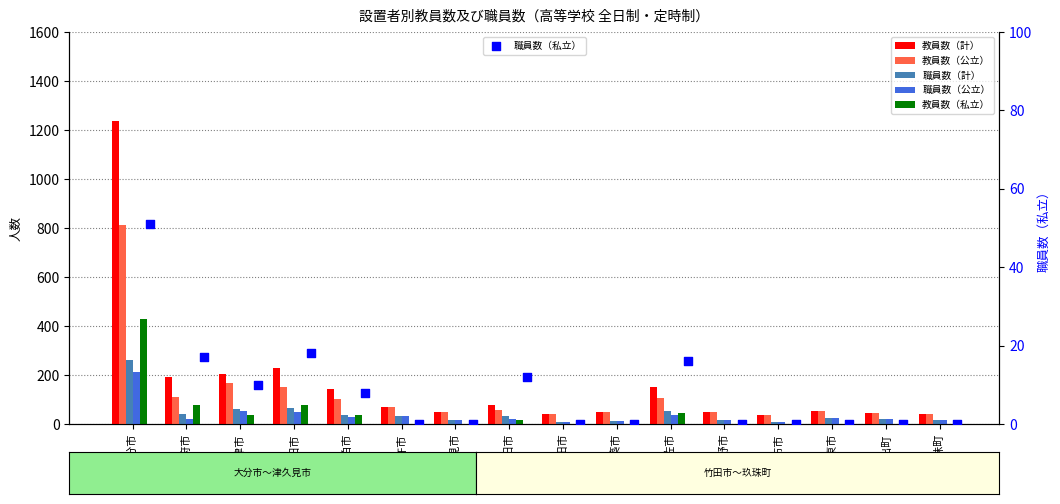

Which series has the widest spread of Y values?

教員数（計）